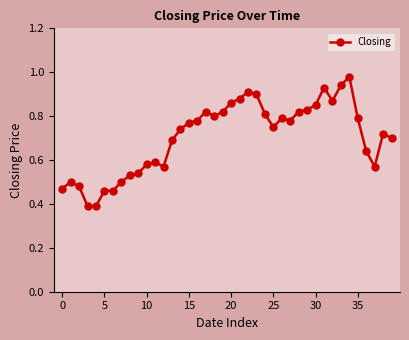

What is the sum of all values?

28.2